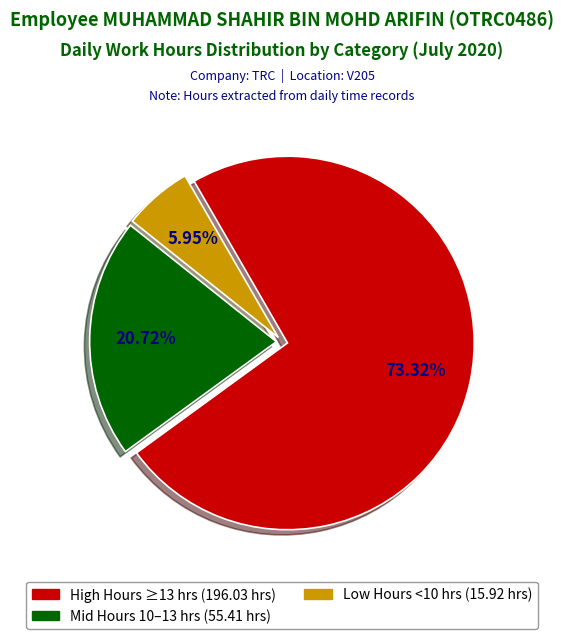

Is there any slice that represents more than half of the pie?

Yes